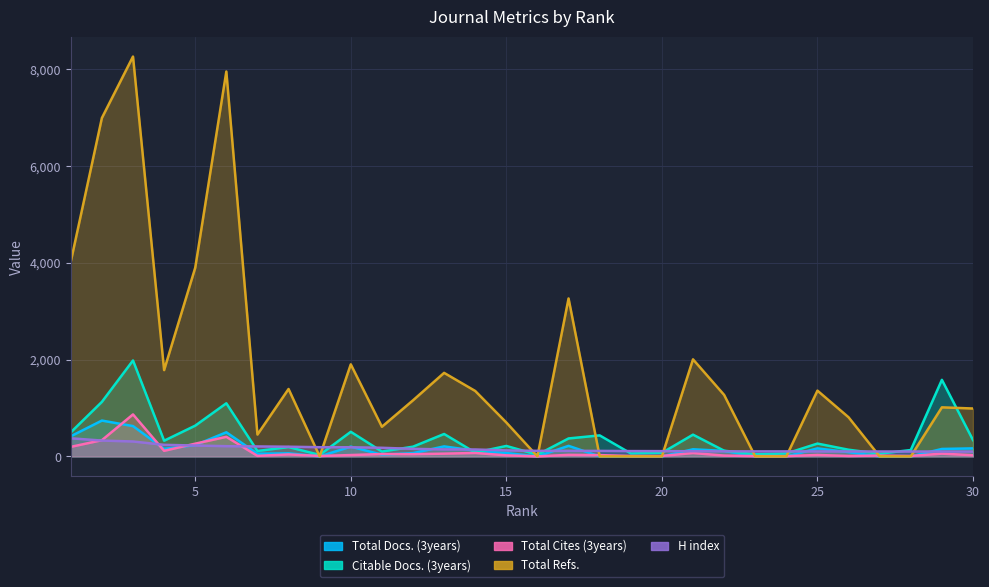

What is the highest value of the Total Refs. series?

8256